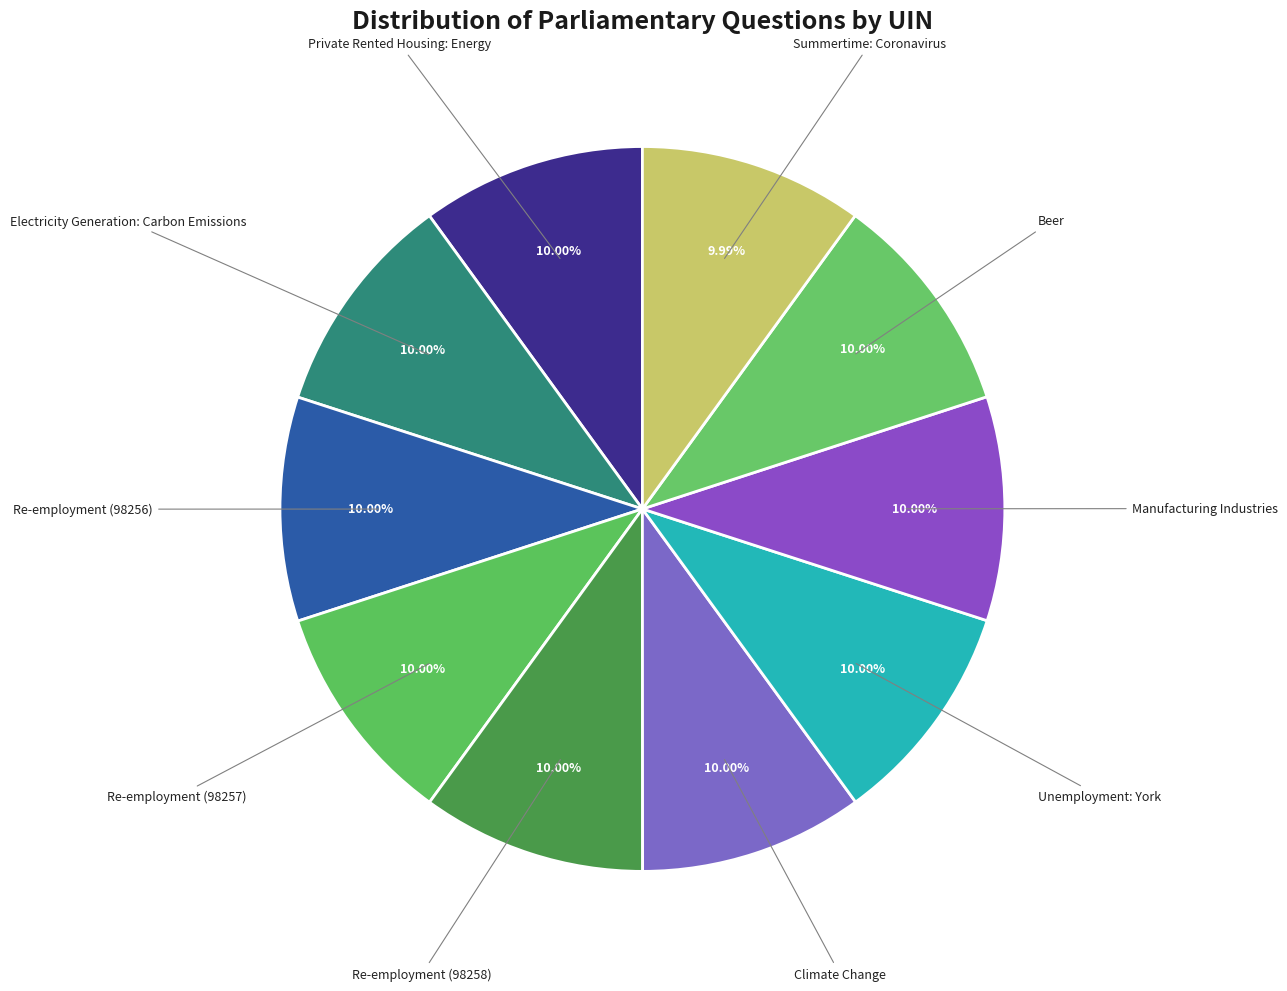

What is the ratio of the value at Summertime: Coronavirus to the value at Unemployment: York?

1.0